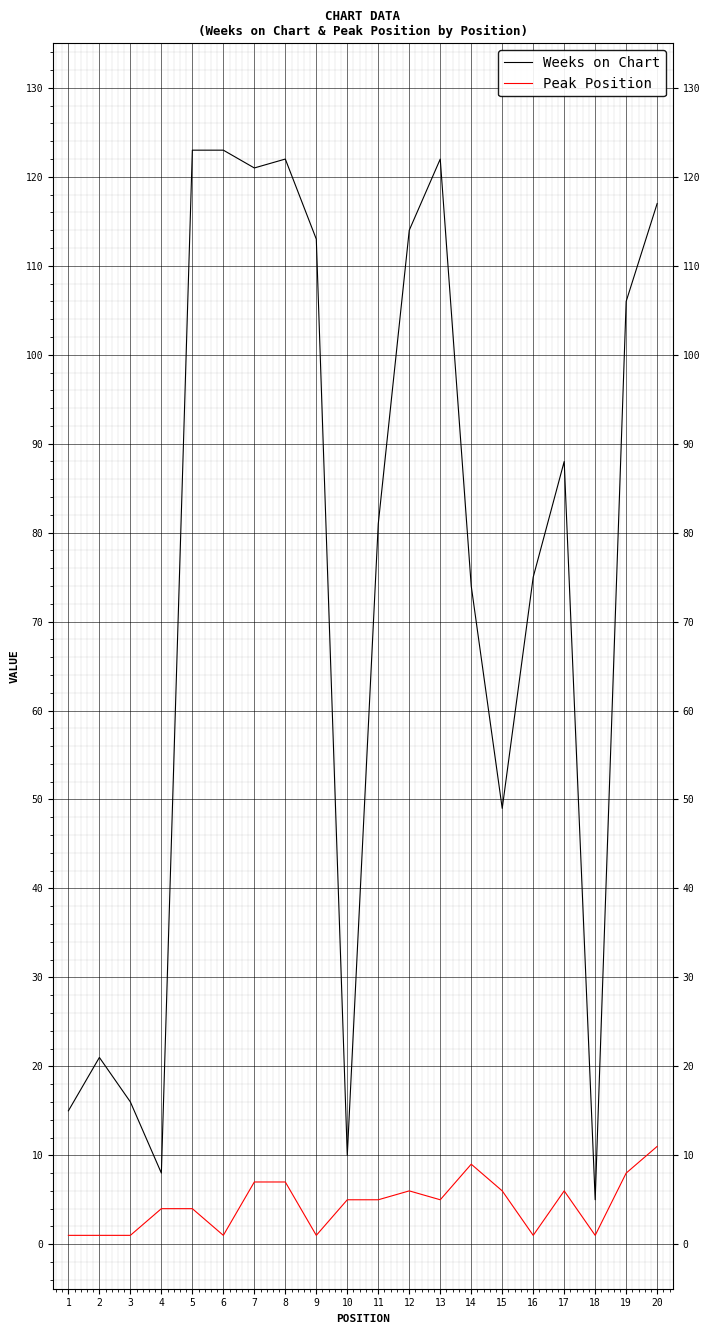

The Weeks on Chart series shows 117 at 20. True or false?

True